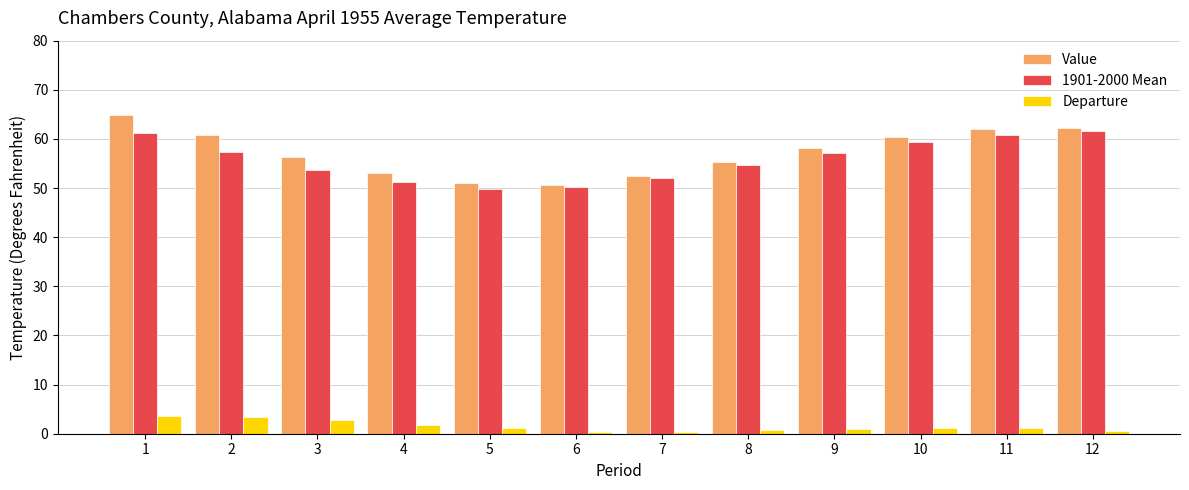

How many data points in Value are above 58?

6